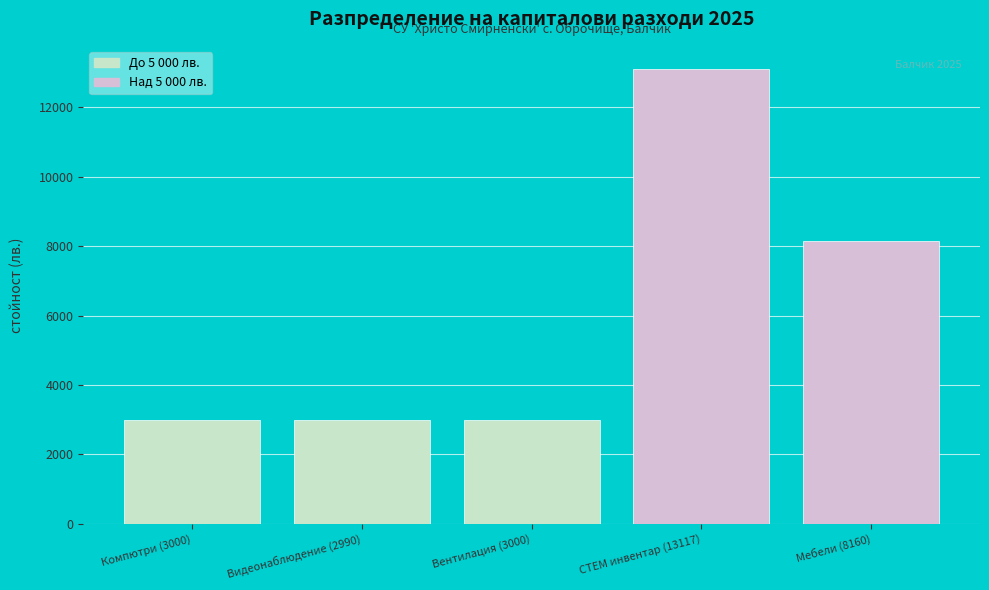

What is the label of the 5th bar from the right?

Компютри (3000)